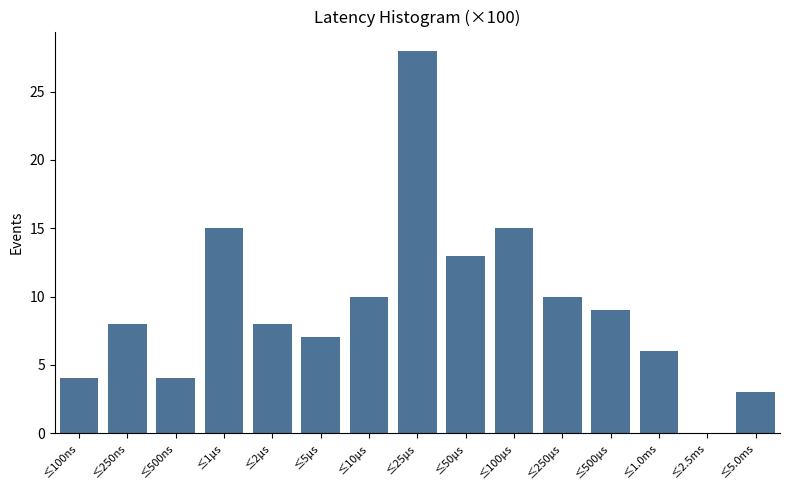

Reading left to right, what are all the values shown in this chart?

≤100ns=4	≤250ns=8	≤500ns=4	≤1μs=15	≤2μs=8	≤5μs=7	≤10μs=10	≤25μs=28	≤50μs=13	≤100μs=15	≤250μs=10	≤500μs=9	≤1.0ms=6	≤2.5ms=0	≤5.0ms=3